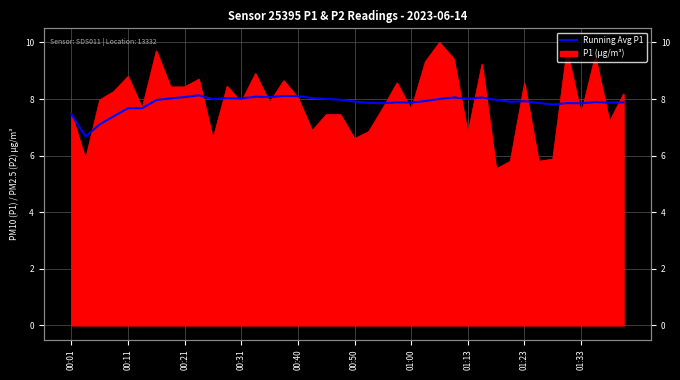

Read the value at 01:33.

7.8